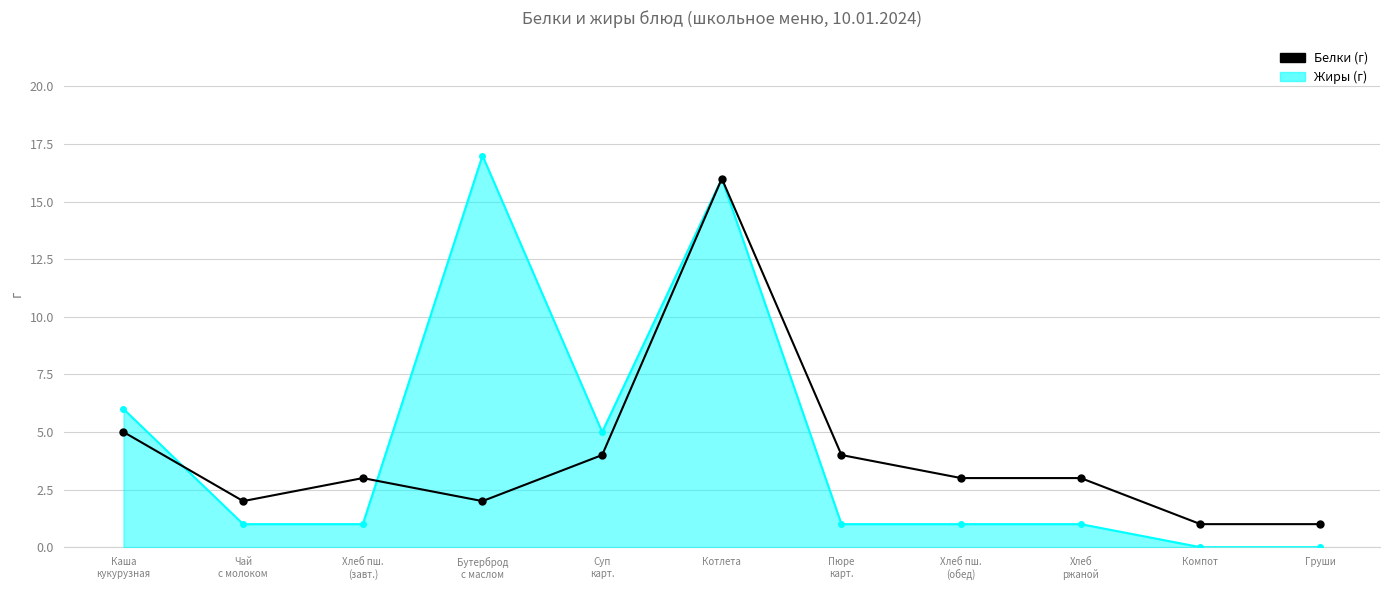

At which category is the sum across all series the highest?

Котлета